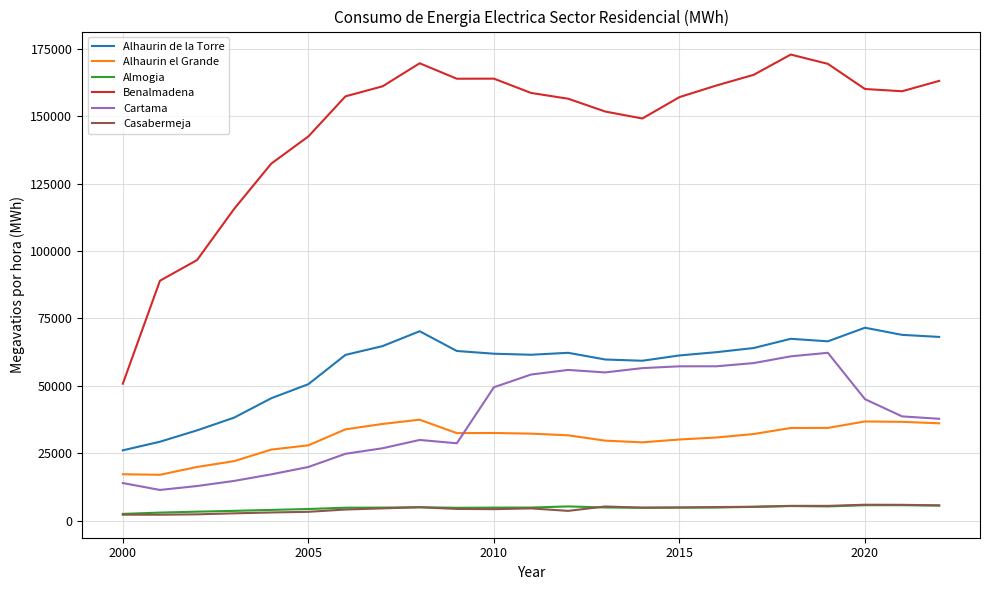

True or false: Alhaurin de la Torre and Almogia intersect in this chart.

False